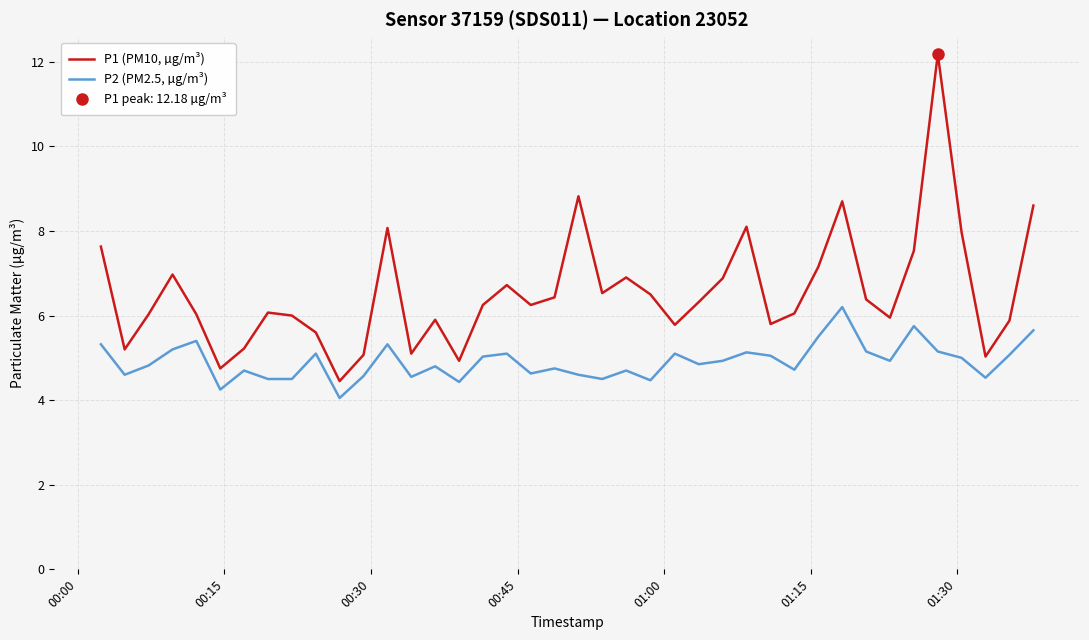

Count the number of categories in the chart.

40